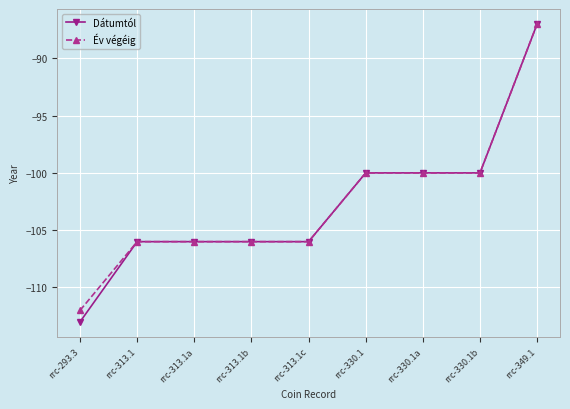

True or false: Év végéig has a value of -149 at rrc-349.1.

False